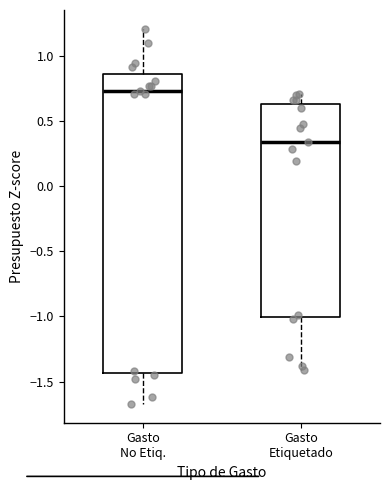

Where is the lower edge of the box for Gasto No Etiq. on the y-axis? The values are not printed on the chart, so give them approximately, as read against the axis.

-1.45